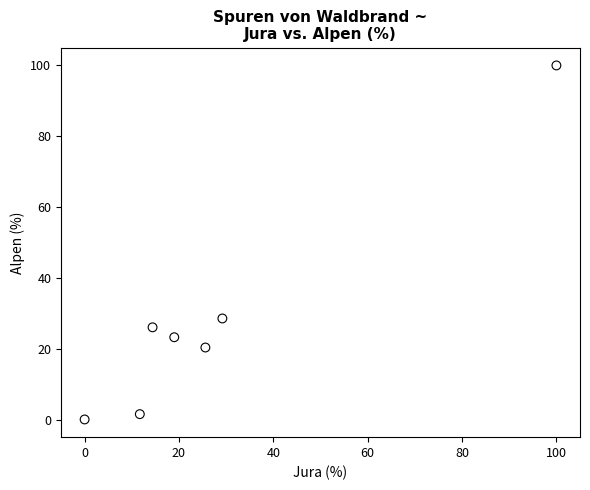

What is the average Y value?

28.6